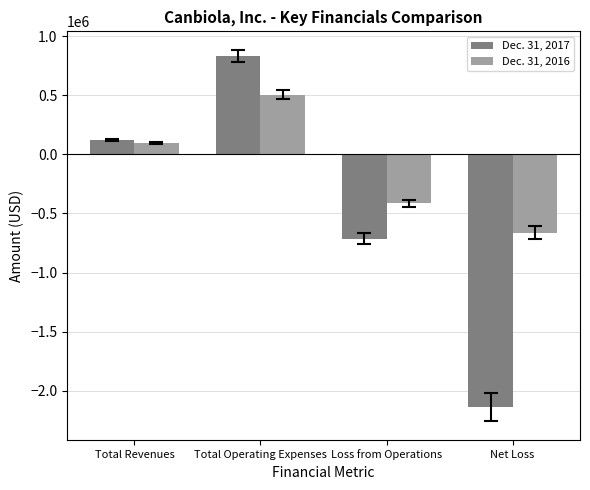

Reading left to right, extract all data points from this chart.

Dec. 31, 2017: Total Revenues=122746	Total Operating Expenses=835532	Loss from Operations=-712786	Net Loss=-2139719
Dec. 31, 2016: Total Revenues=95145	Total Operating Expenses=506693	Loss from Operations=-411548	Net Loss=-665050